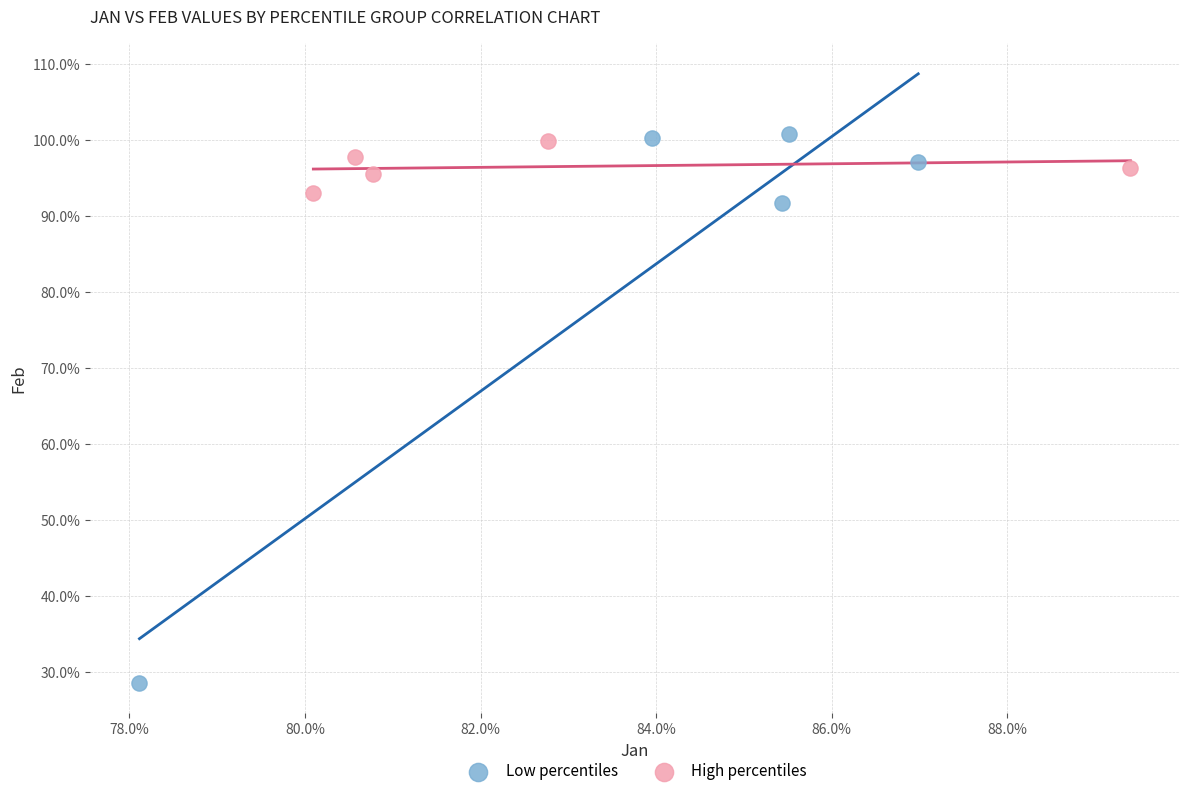

What are all the series names shown in the legend?

Low percentiles, High percentiles